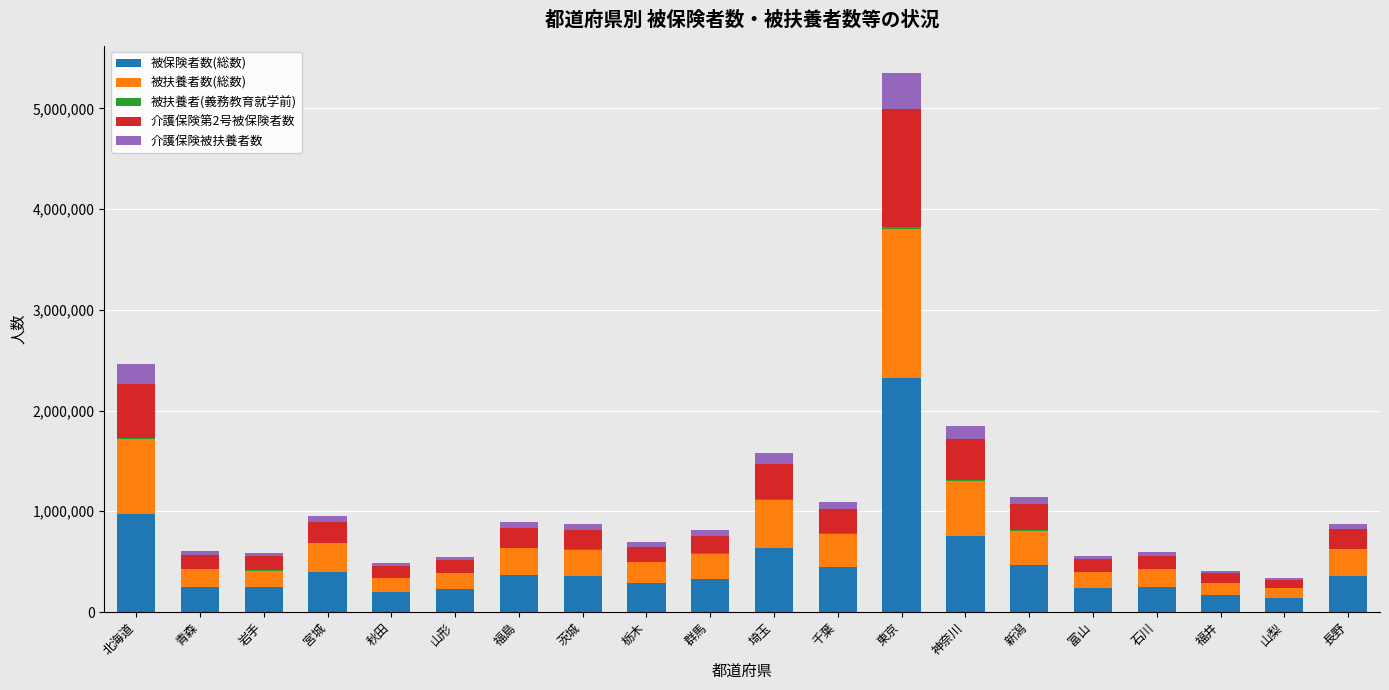

The 被保険者数(総数) series shows 136146 at 山梨. True or false?

True